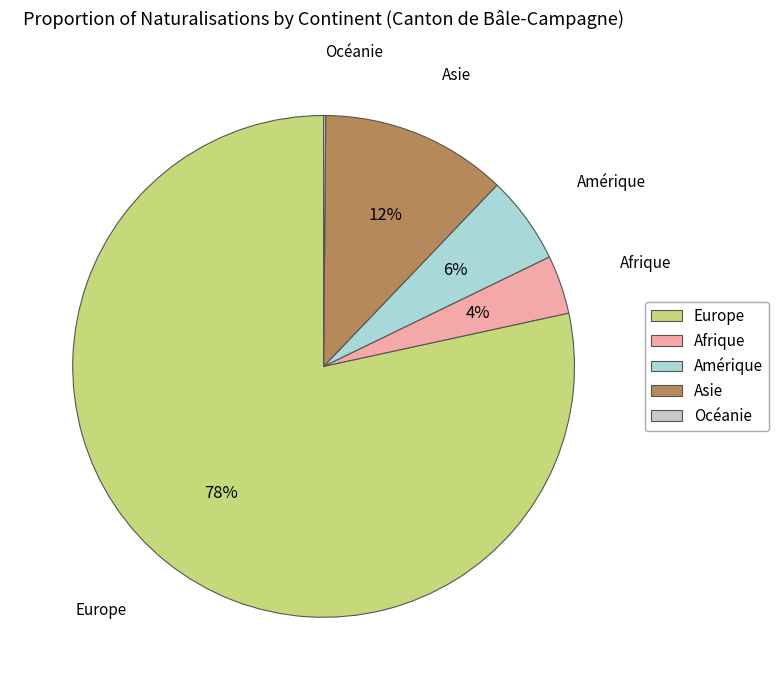

Which has a higher value, Afrique or Asie?

Asie